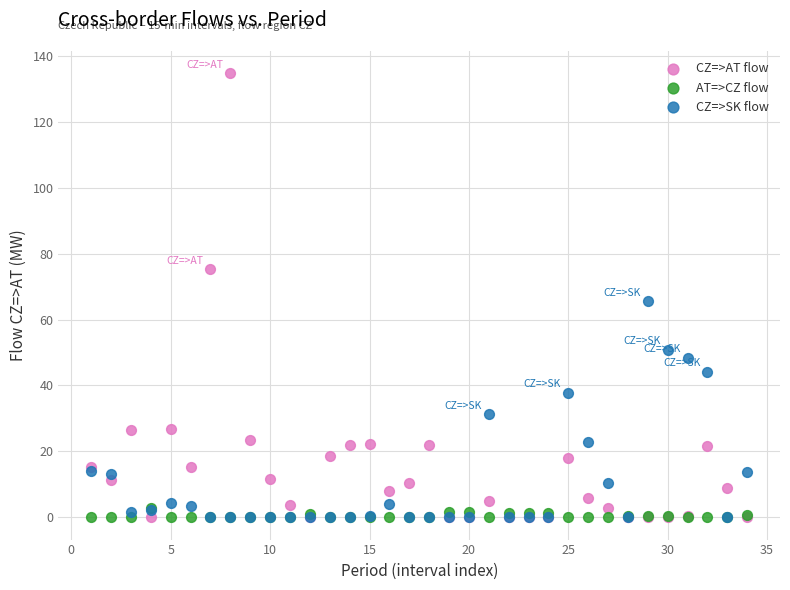

In the CZ=>AT flow series, what Y value is closest to 67?

75.2